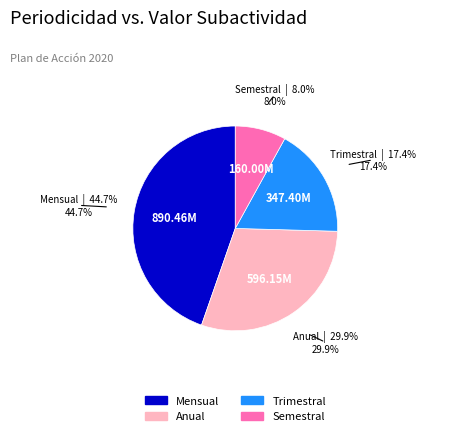

What is the total percentage of Anual and Semestral?

37.9%